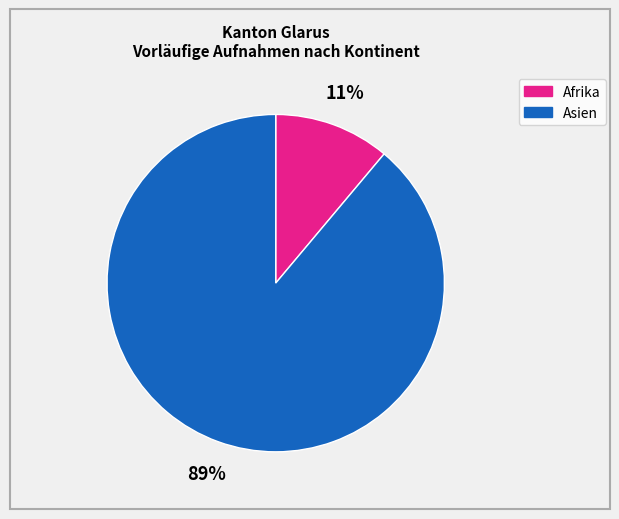

Is there a majority slice in this chart?

Yes